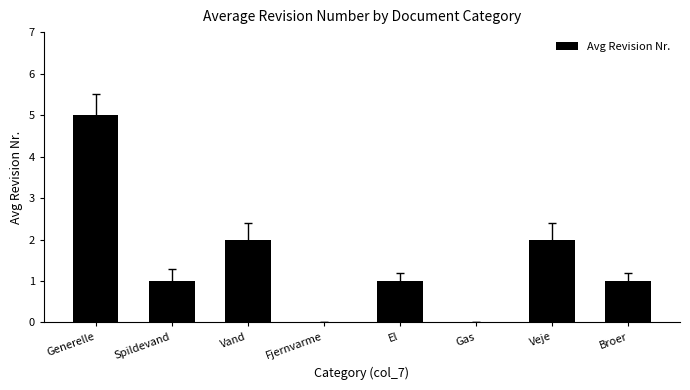

Reading right to left, transcribe all the data shown in this chart.

Broer=1	Veje=2	Gas=0	El=1	Fjernvarme=0	Vand=2	Spildevand=1	Generelle=5